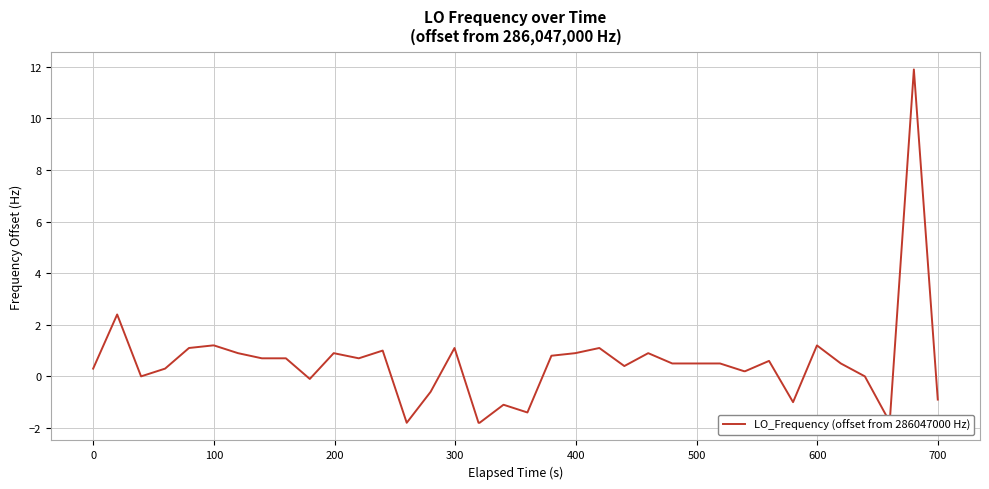

What is the difference between the maximum and minimum values?

13.7